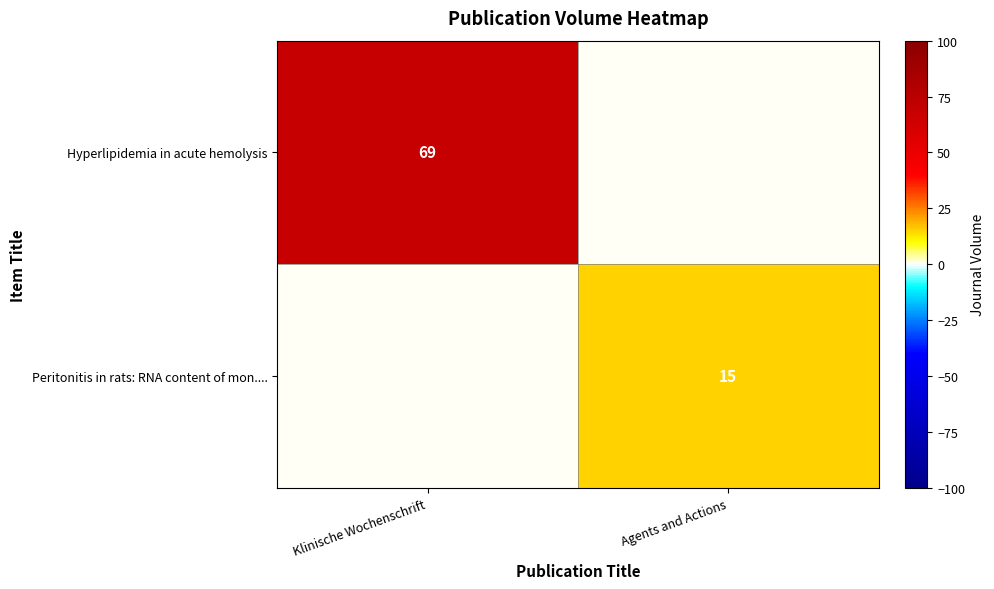

What is the total value across all series at Klinische Wochenschrift?

69